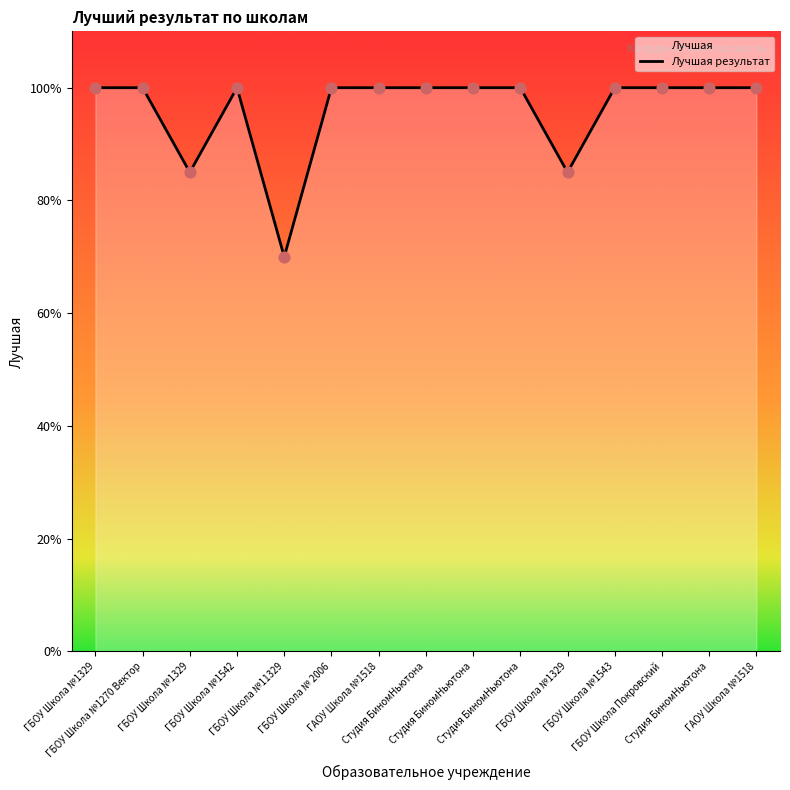

Between ГБОУ Школа №1543 and ГБОУ Школа №1270 Вектор, which is larger?

ГБОУ Школа №1543